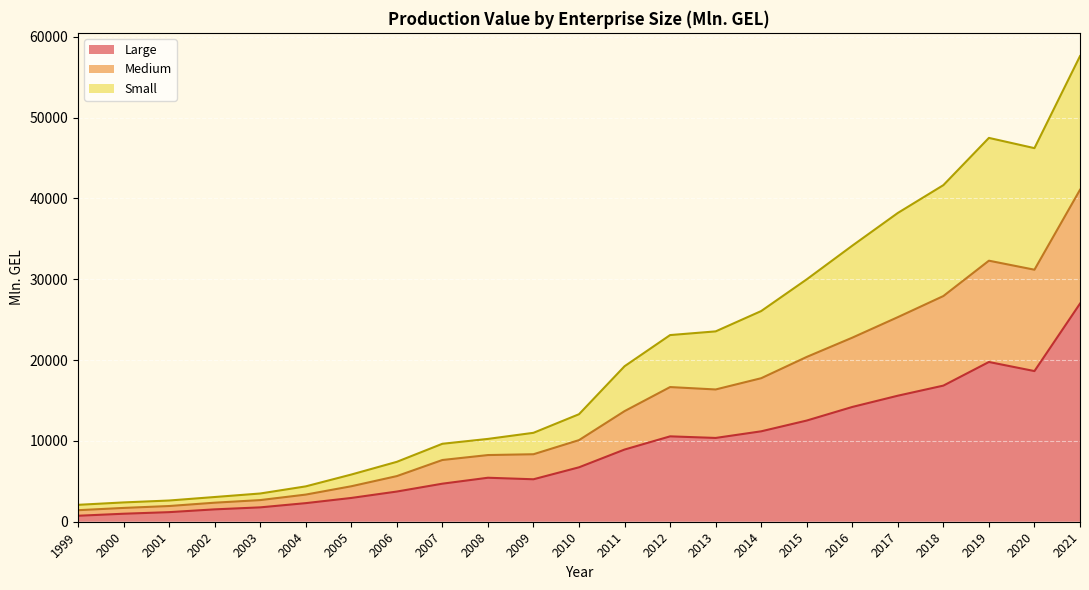

How many interior local peaks does the Medium series have?

1